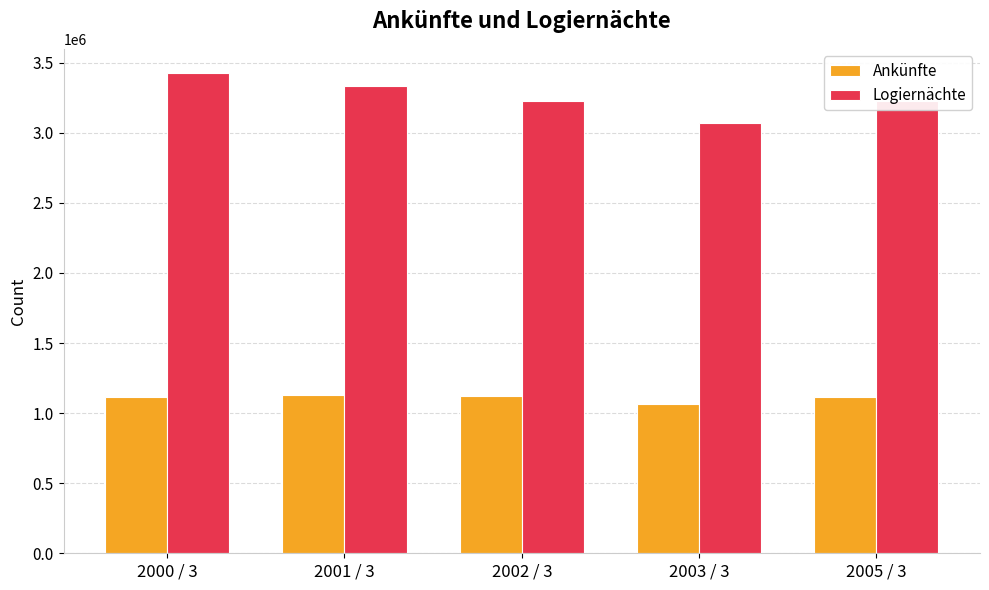

How many data points in Logiernächte are less than 3229309?

2